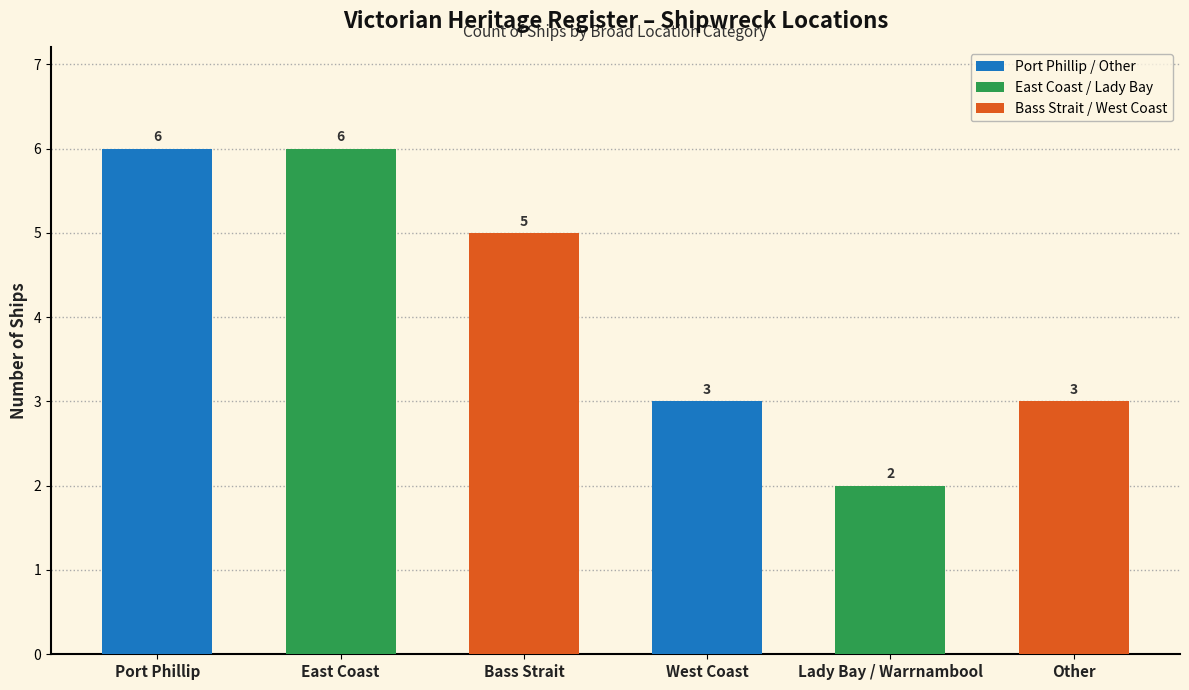

The chart shows a value of 1 at Other. True or false?

False